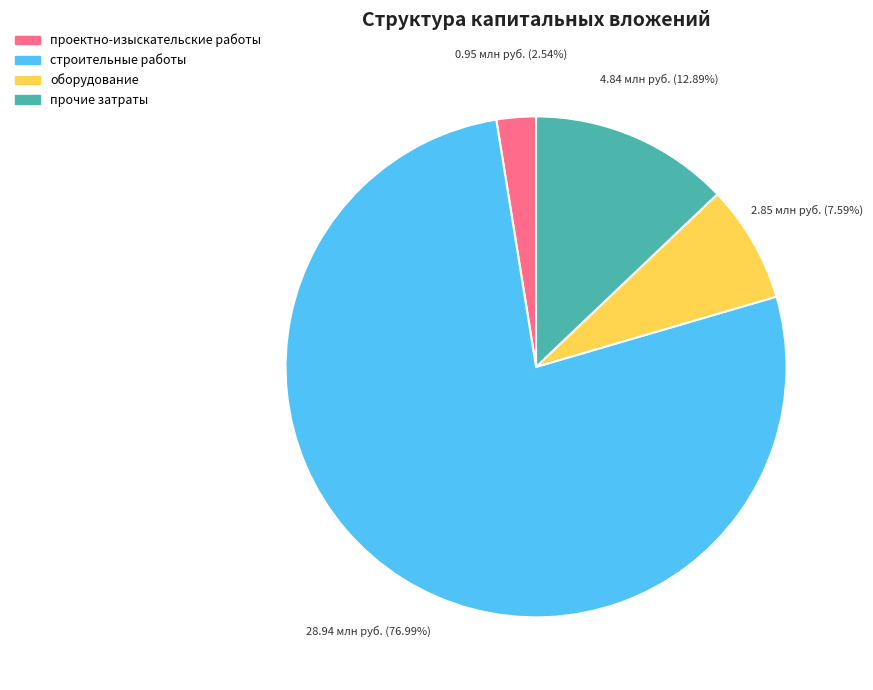

What is the majority slice?

строительные работы